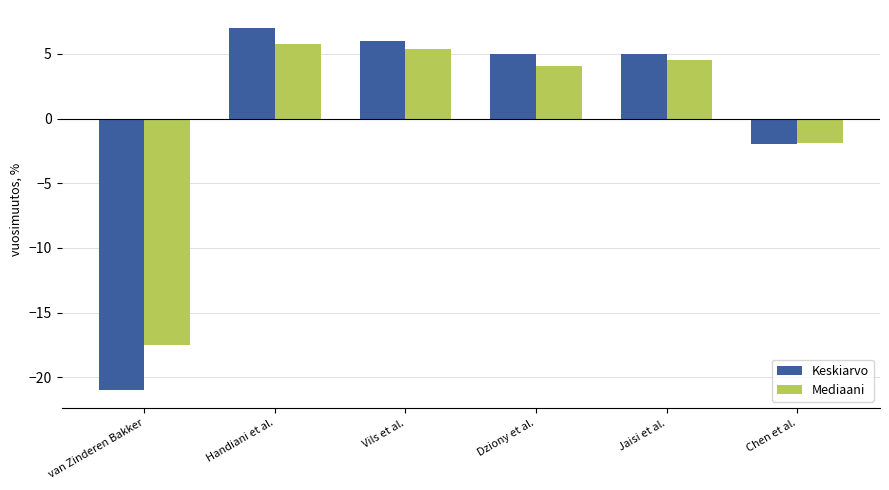

At which category is the sum across all series the highest?

Handiani et al.